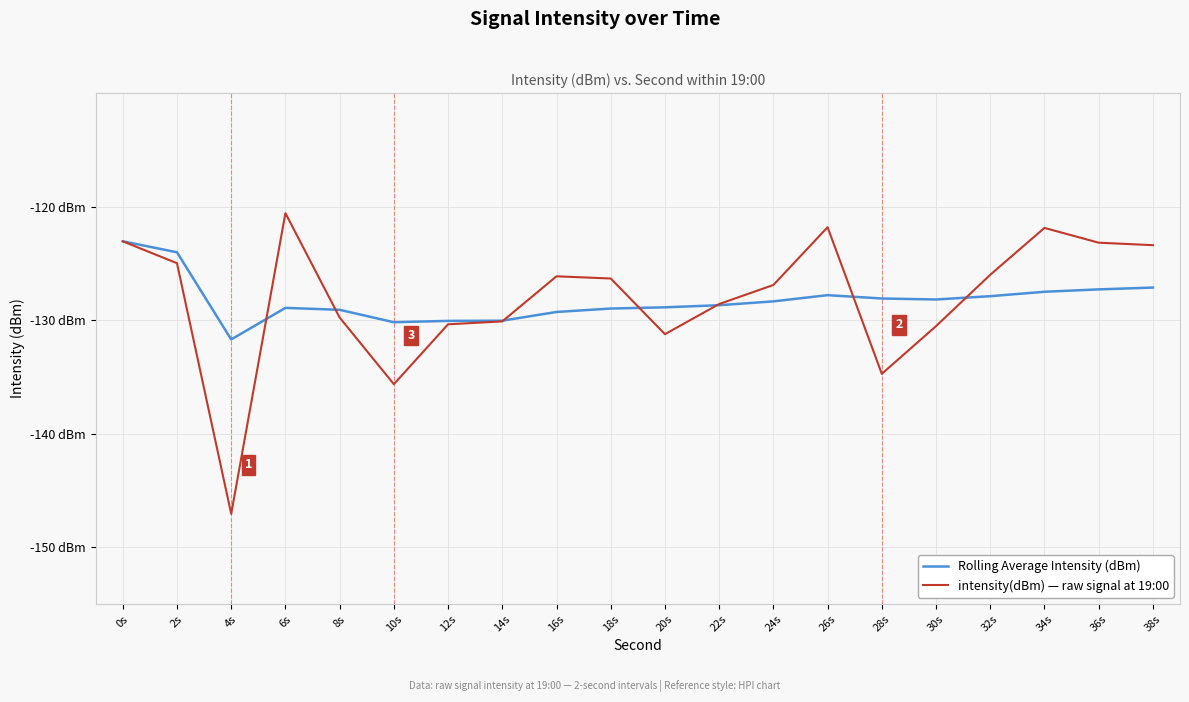

The value of intensity(dBm) — raw signal at 19:00 at 8s is -129.8. True or false?

True